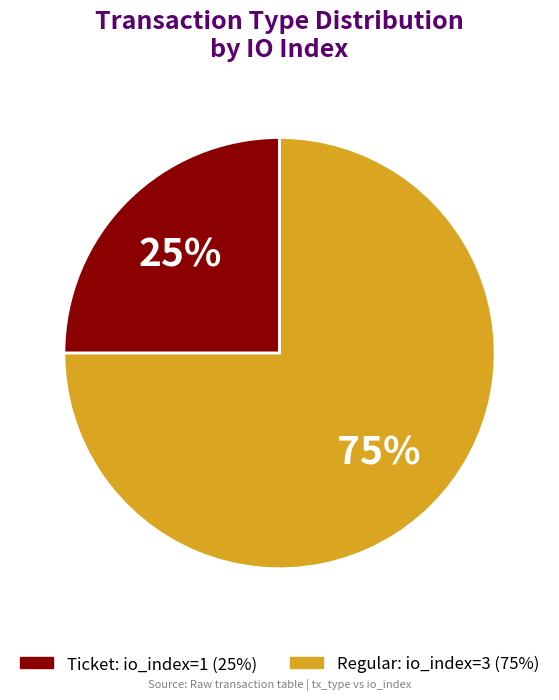

How many segments does this pie chart have?

2